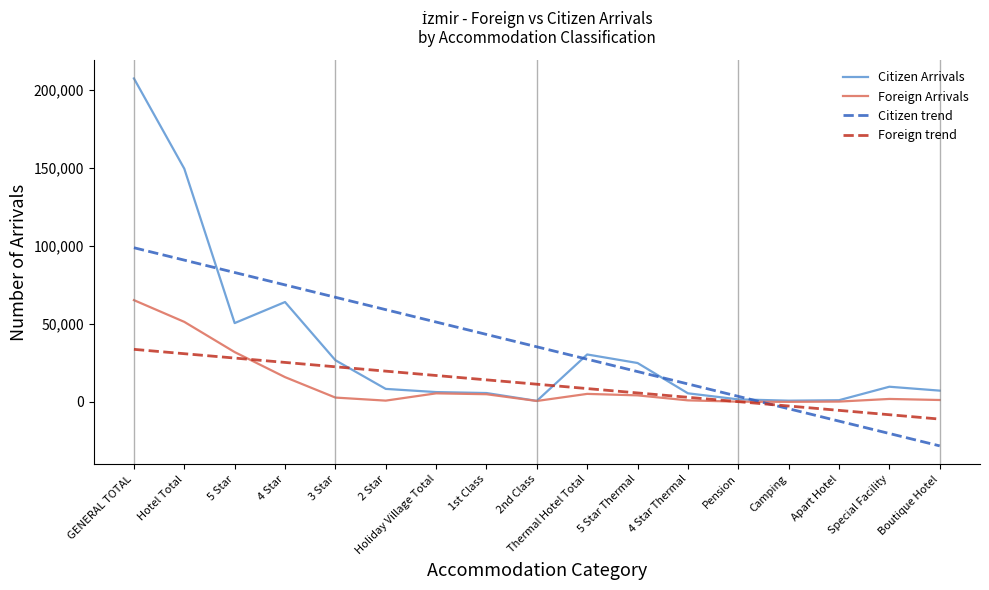

Rank the series by their maximum value, from lowest to highest.

Foreign trend, Foreign Arrivals, Citizen trend, Citizen Arrivals